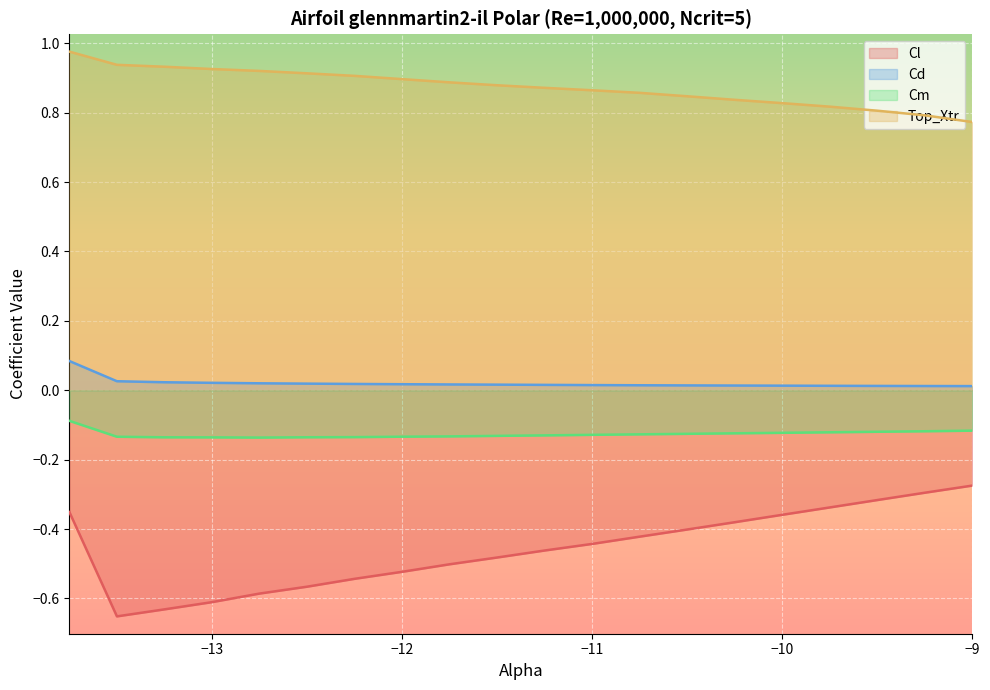

True or false: Top_Xtr and Cm cross at least once.

False